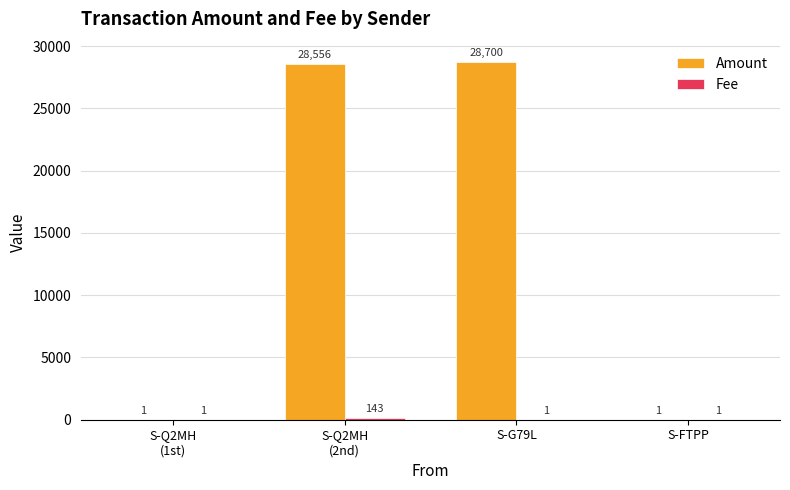

What is the sum of all Amount values?

57258